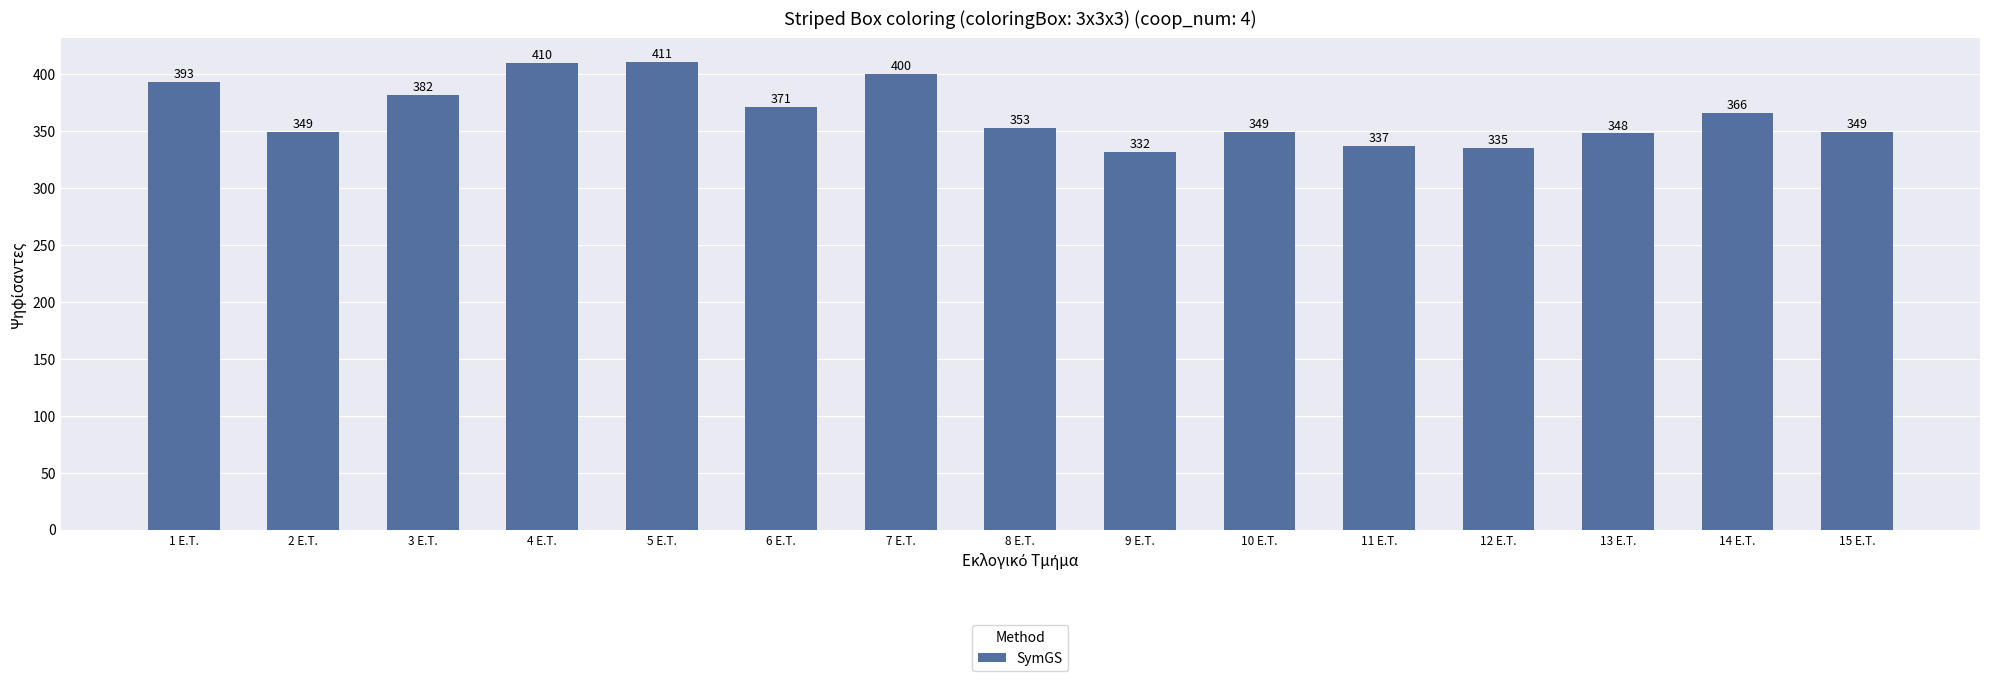

What is the change in value from 13 E.T. to 15 E.T.?

+1